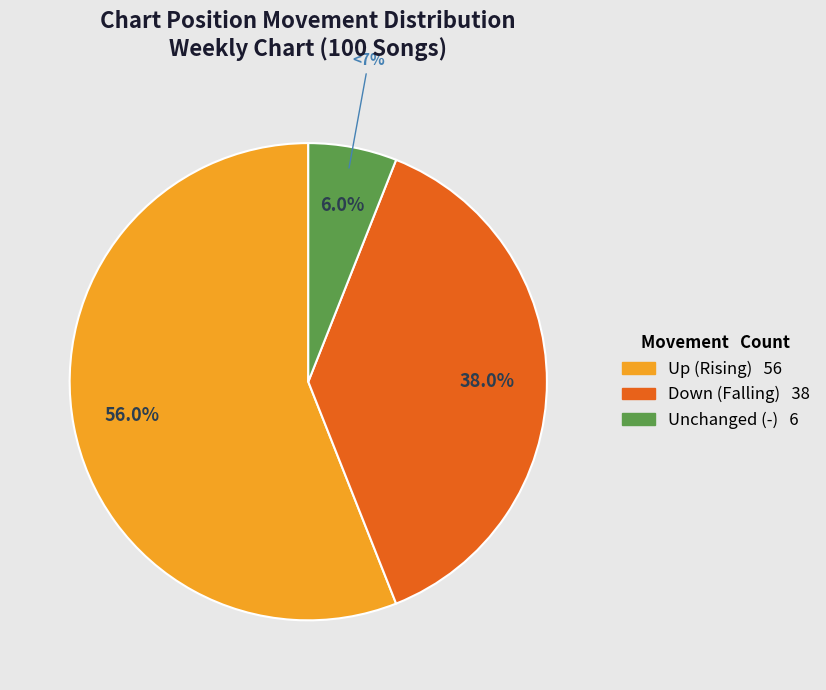

To the nearest percent, what percentage of the pie is -?

6%